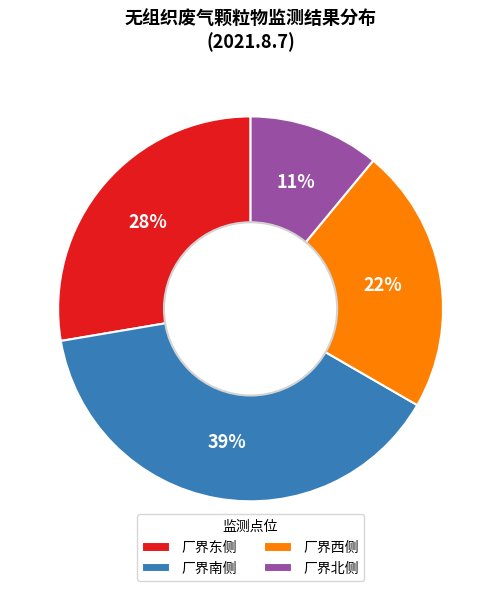

What percentage is the 厂界北侧 slice, to the nearest percent?

11%